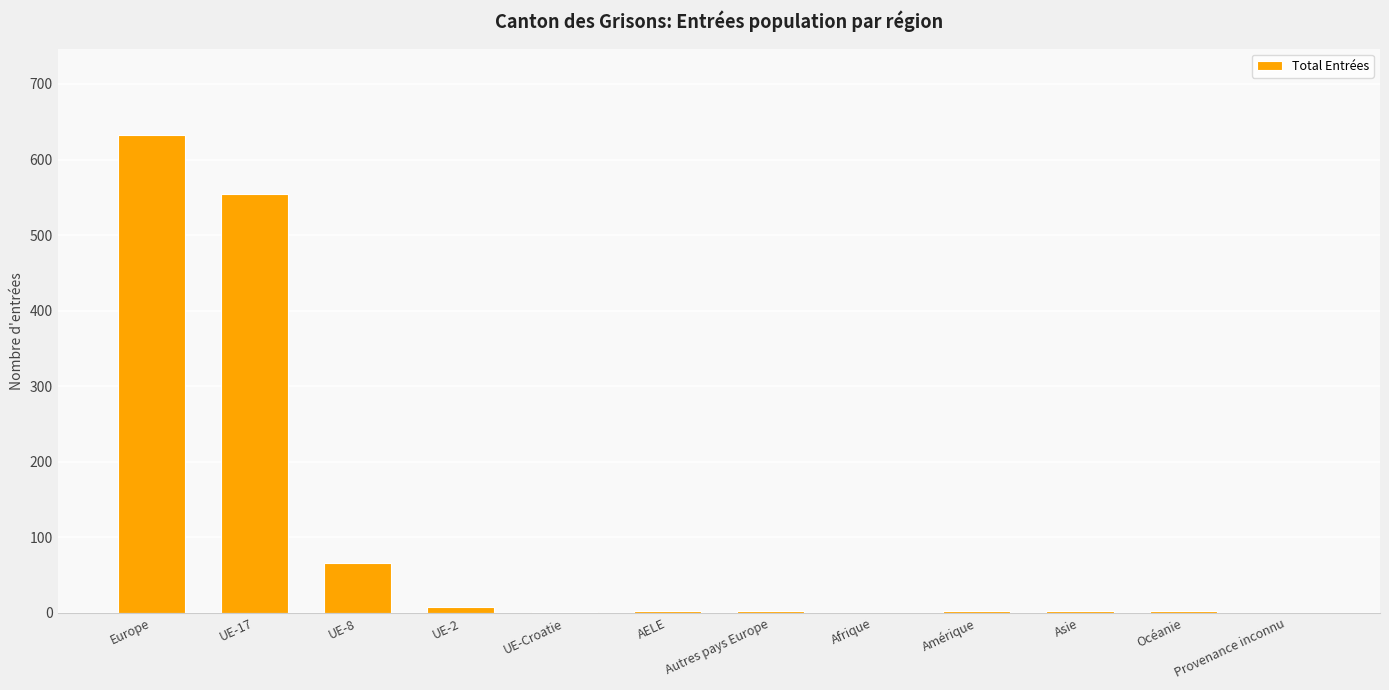

What is the maximum value shown in the chart?

633